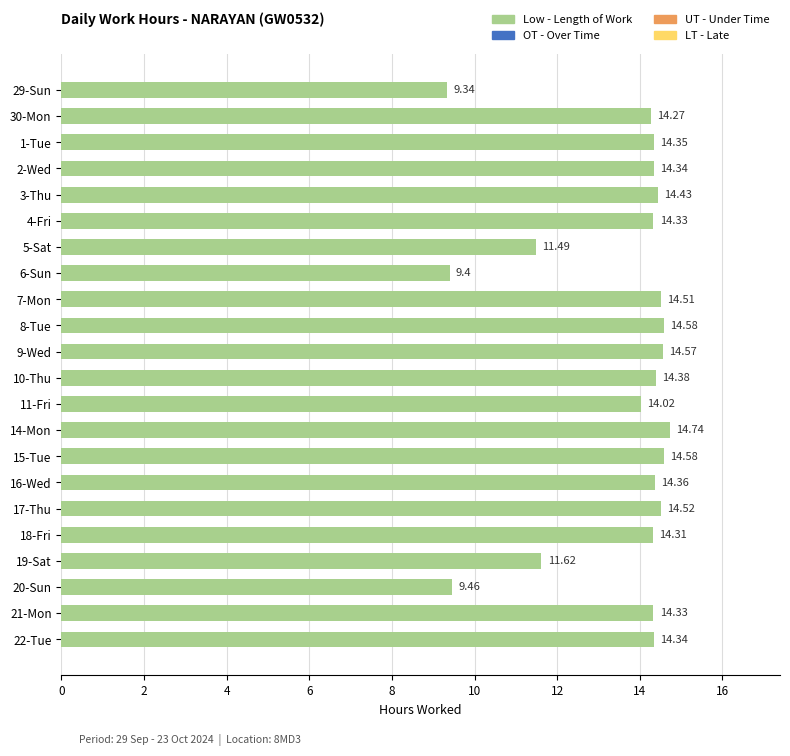

What is the smallest value displayed?

9.3